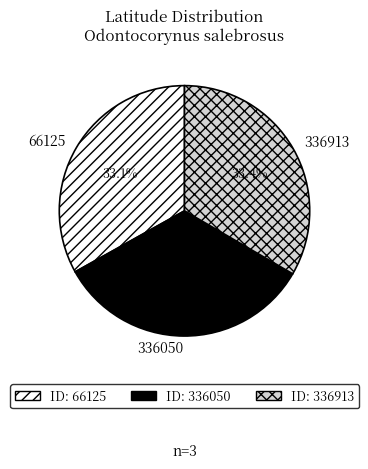

Combined, do 66125 and 336913 account for over 50%?

Yes